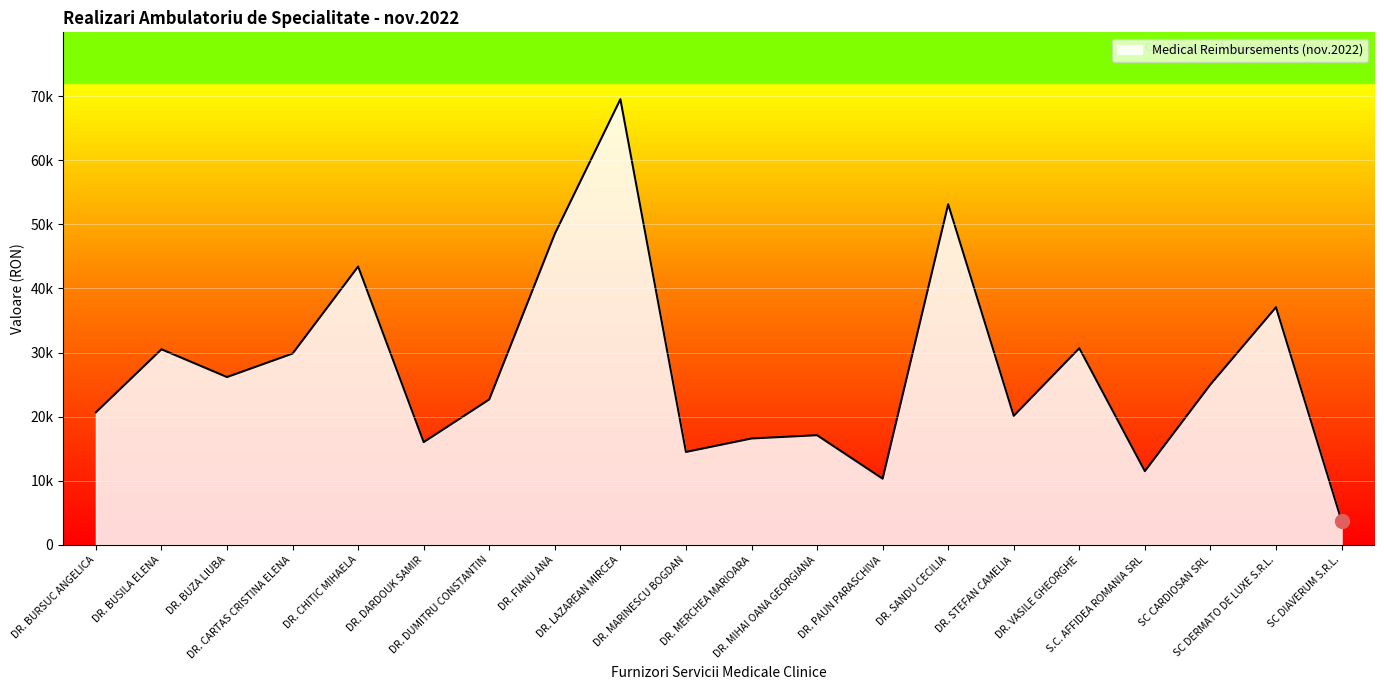

Which has a higher value, DR. CHITIC MIHAELA or DR. BUZA LIUBA?

DR. CHITIC MIHAELA